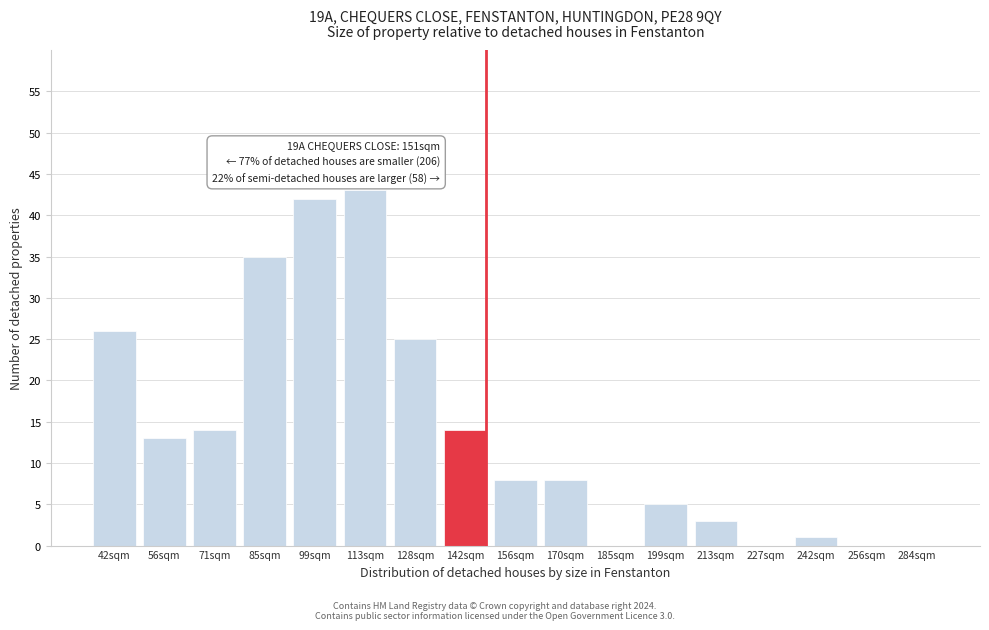

Reading right to left, list all the values displayed in this chart.

284sqm=0	256sqm=0	242sqm=1	227sqm=0	213sqm=3	199sqm=5	185sqm=0	170sqm=8	156sqm=8	142sqm=14	128sqm=25	113sqm=43	99sqm=42	85sqm=35	71sqm=14	56sqm=13	42sqm=26